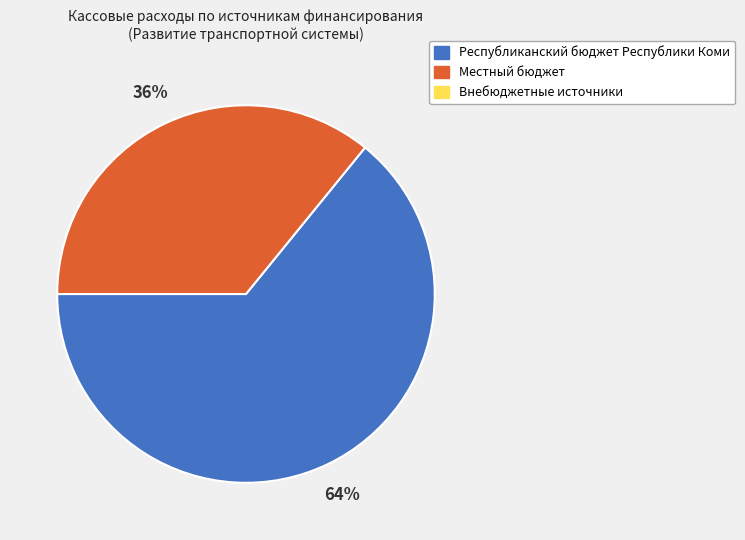

How many segments does this pie chart have?

2